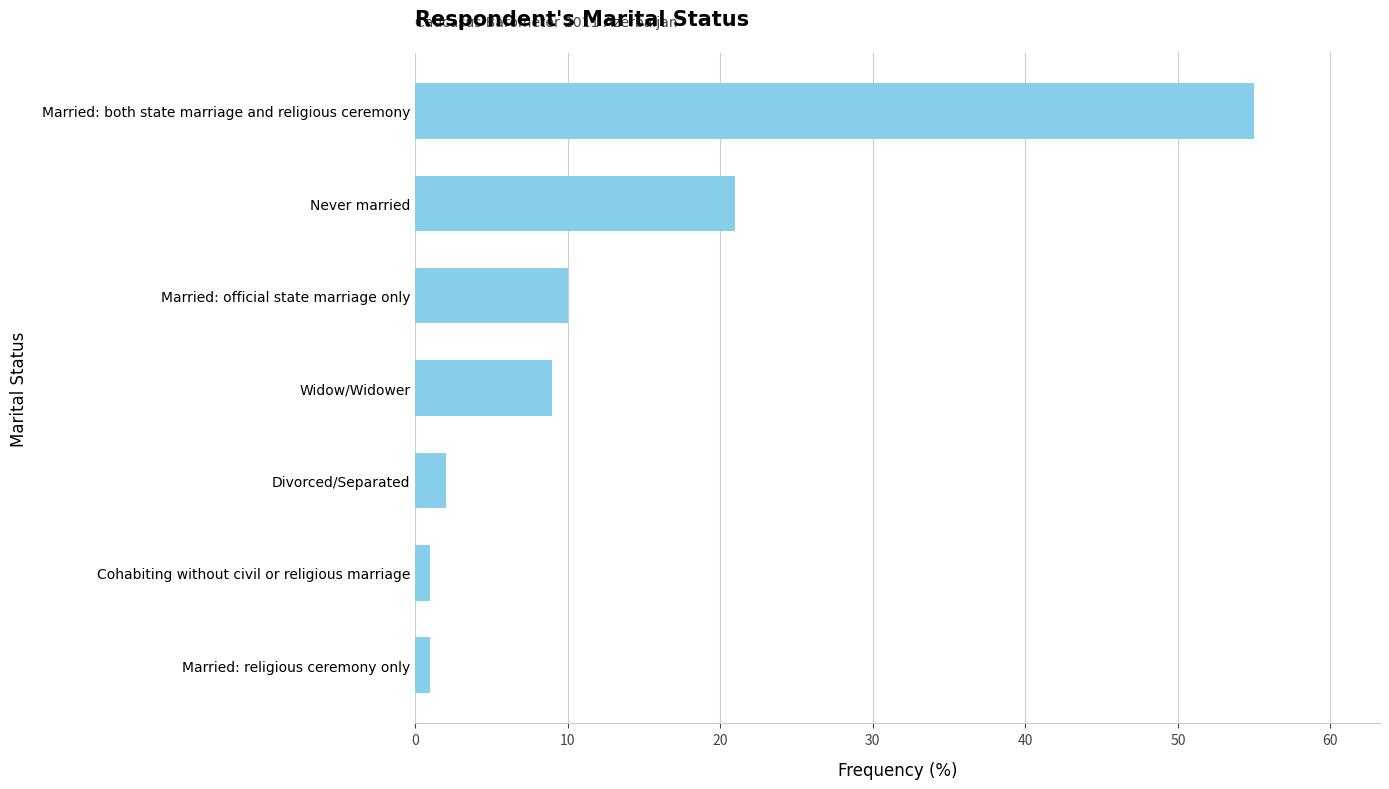

At which label is the value closest to 28?

Never married